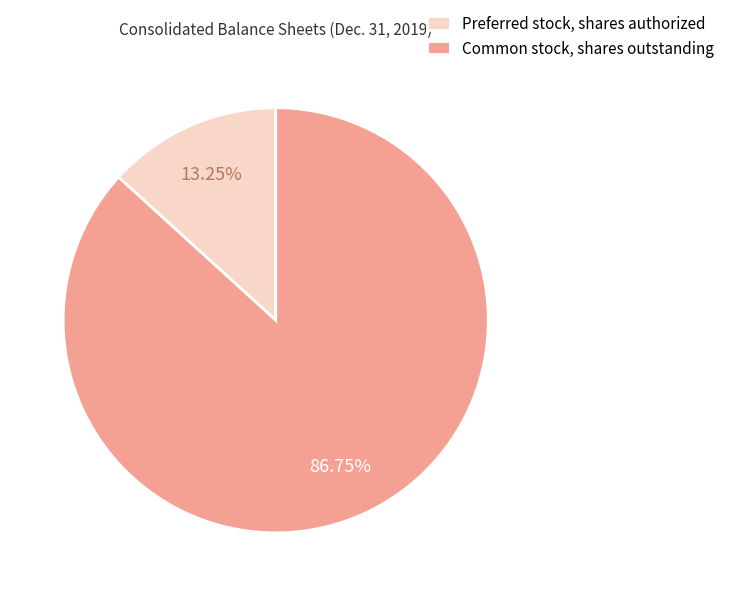

Approximately how many times larger is the value at Common stock, shares outstanding compared to Preferred stock, shares authorized?

6.5